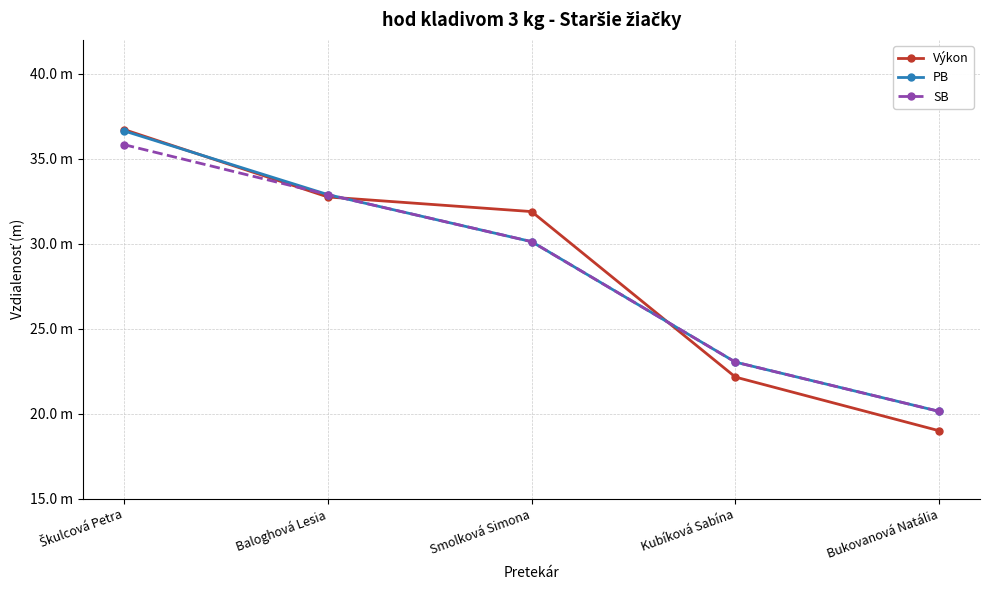

What is the smallest value displayed?

19.0